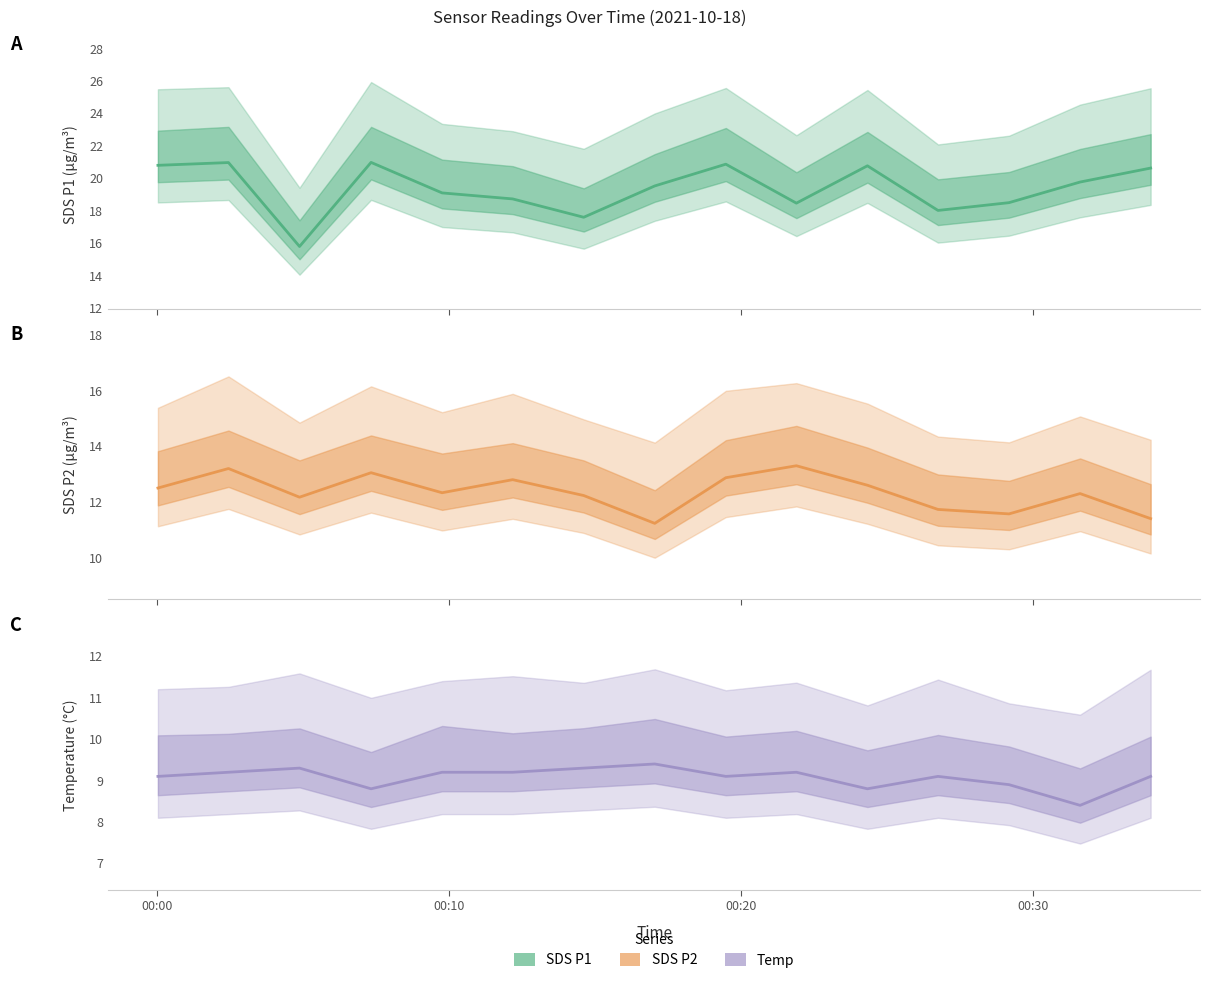

Reading left to right, extract all data points from this chart.

SDS_P1: 20.8	21.0	15.8	21.0	19.1	18.7	17.6	19.5	20.9	18.5	20.8	18.0	18.5	19.8	20.6
SDS_P2: 12.5	13.2	12.2	13.1	12.3	12.8	12.2	11.2	12.9	13.3	12.6	11.7	11.6	12.3	11.4
Temp: 9.1	9.2	9.3	8.8	9.2	9.2	9.3	9.4	9.1	9.2	8.8	9.1	8.9	8.4	9.1